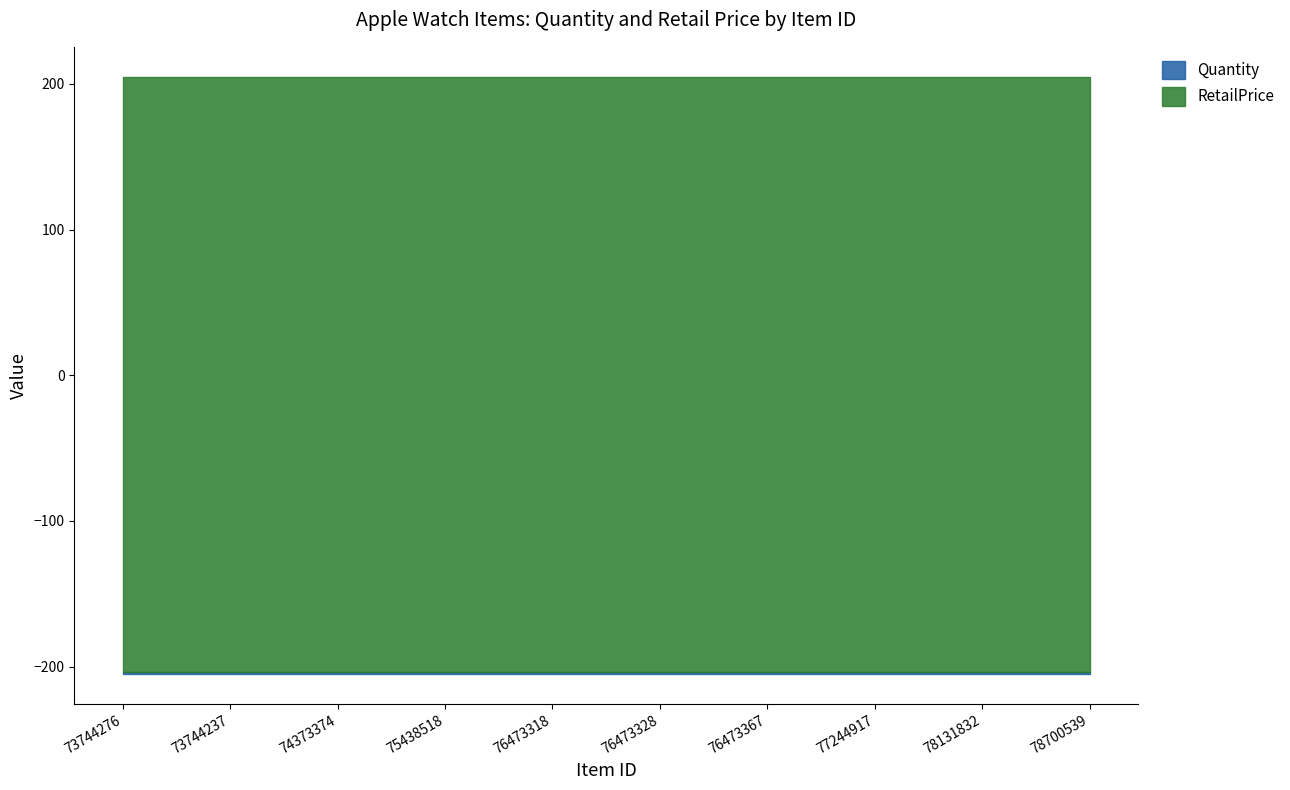

List the labels in order of RetailPrice value, largest first.

73744276, 73744237, 74373374, 75438518, 76473318, 76473328, 76473367, 77244917, 78131832, 78700539